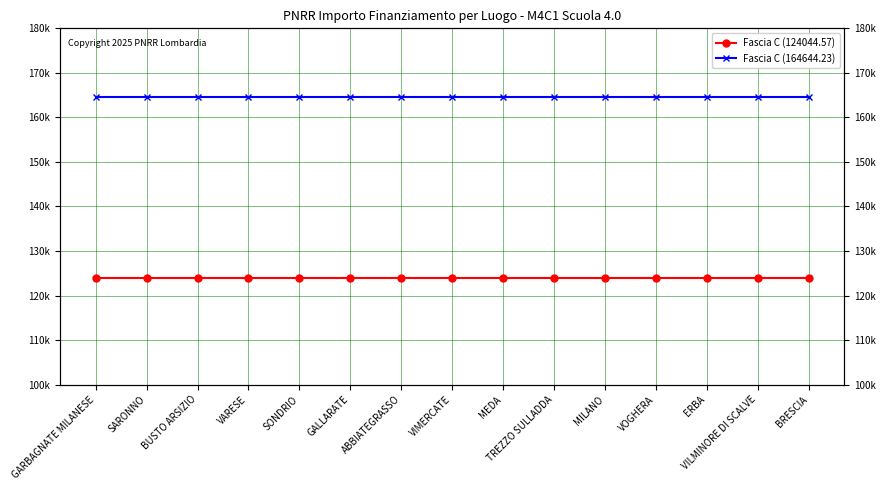

What is the approximate value of Fascia C (164644.23) at VOGHERA?

164644.2